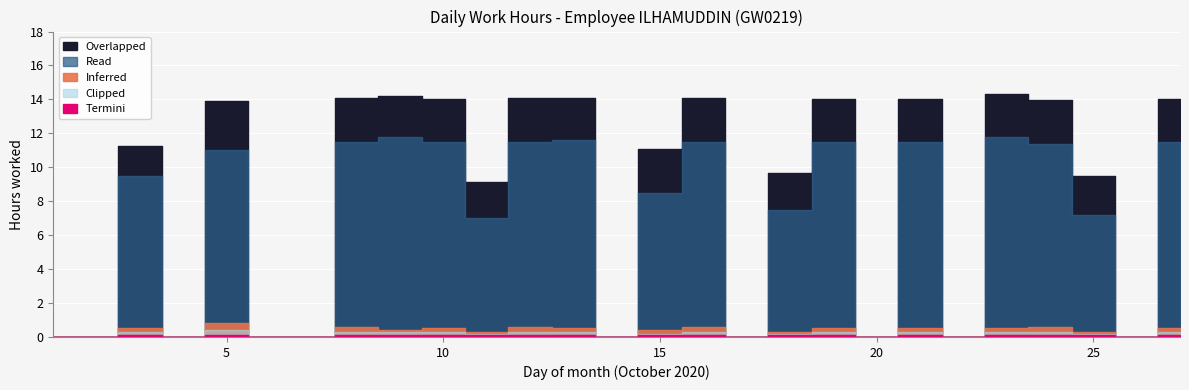

The value of Inferred at 25 is 0.2. True or false?

False